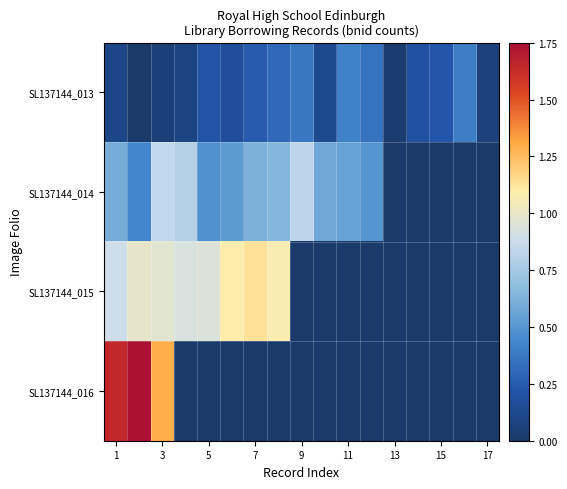

Which category has the lowest value in the SL137144_016 series?

3